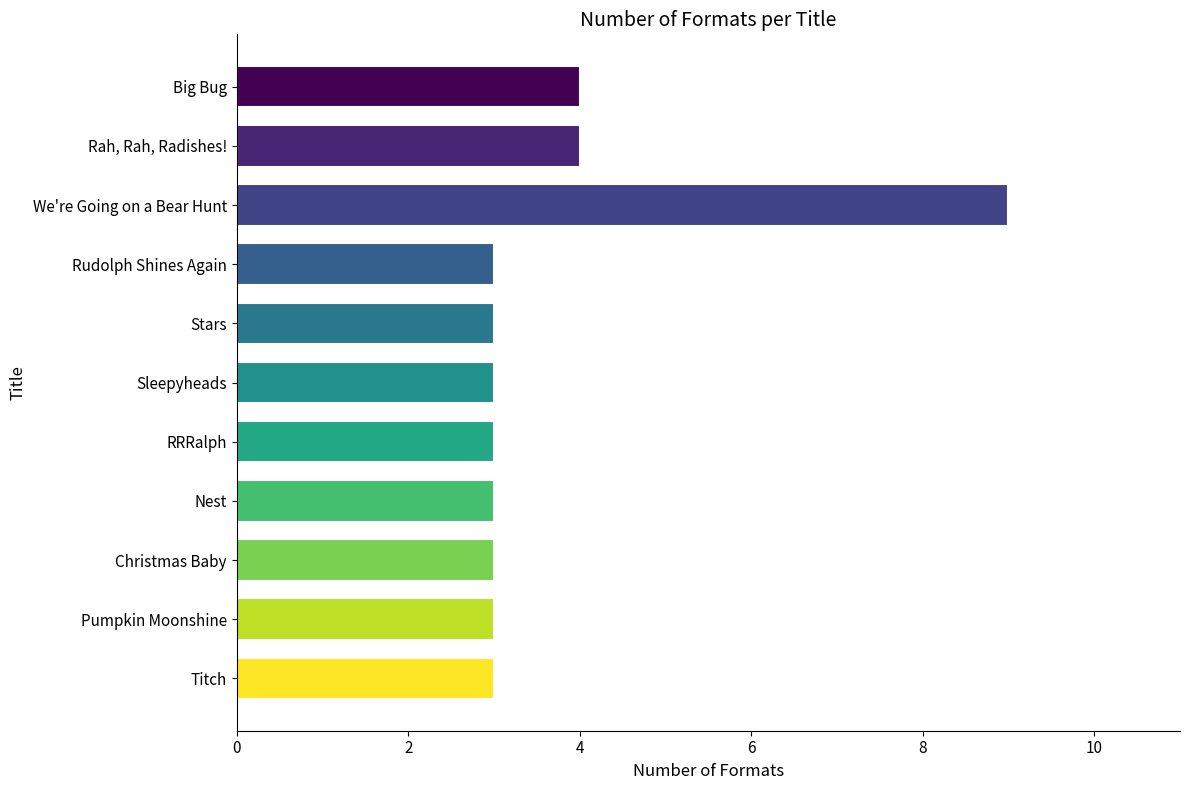

Does the chart contain stacked bars?

No